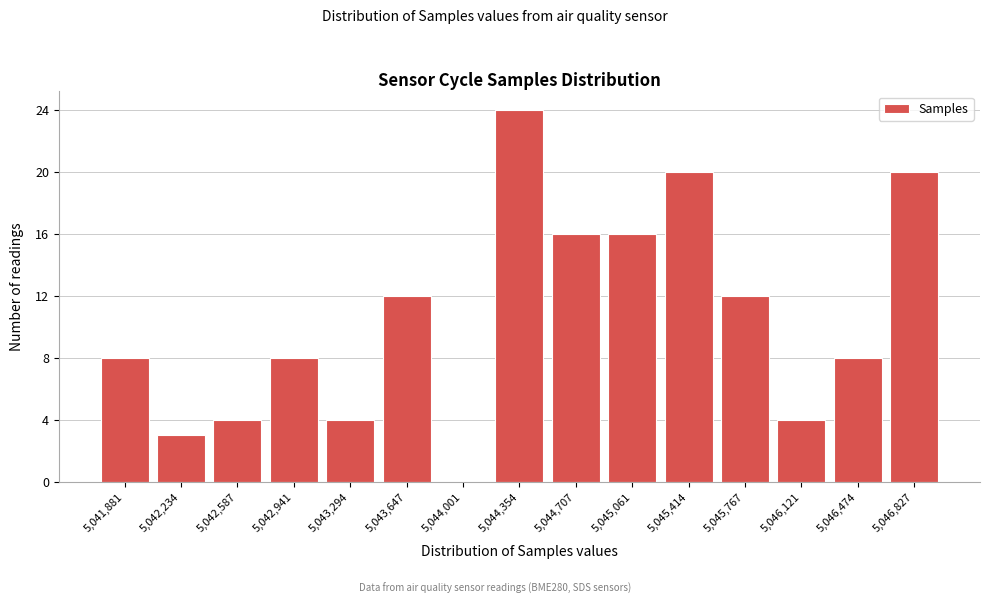

Reading left to right, what are all the values shown in this chart?

5,041,881=8	5,042,234=3	5,042,587=4	5,042,941=8	5,043,294=4	5,043,647=12	5,044,001=0	5,044,354=24	5,044,707=16	5,045,061=16	5,045,414=20	5,045,767=12	5,046,121=4	5,046,474=8	5,046,827=20